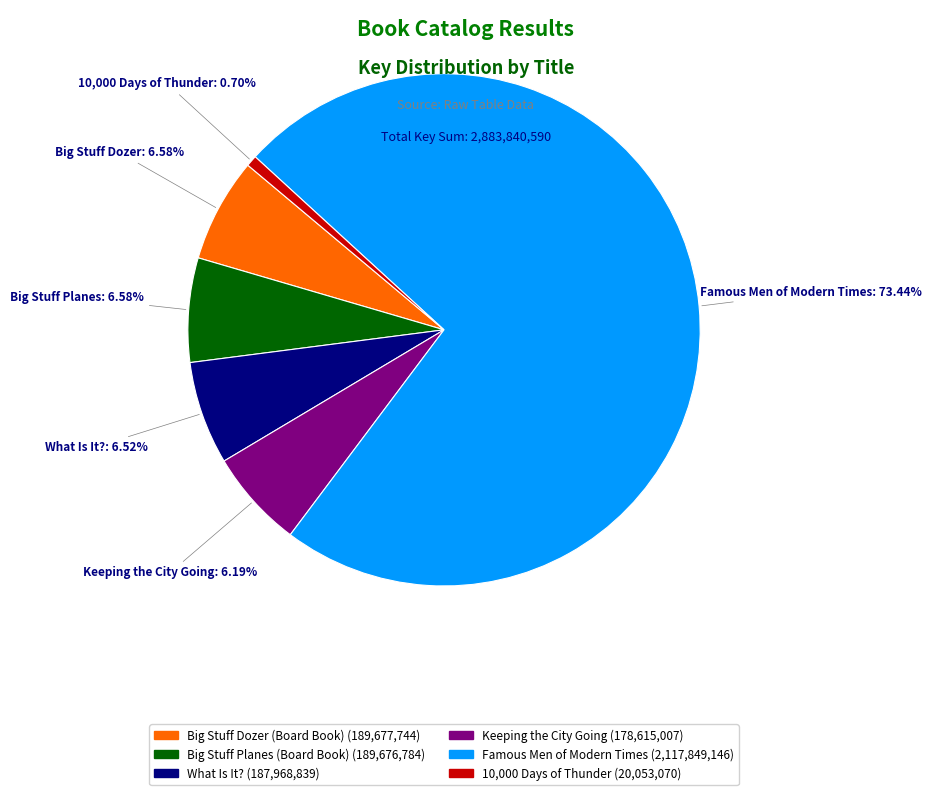

How many segments does this pie chart have?

6